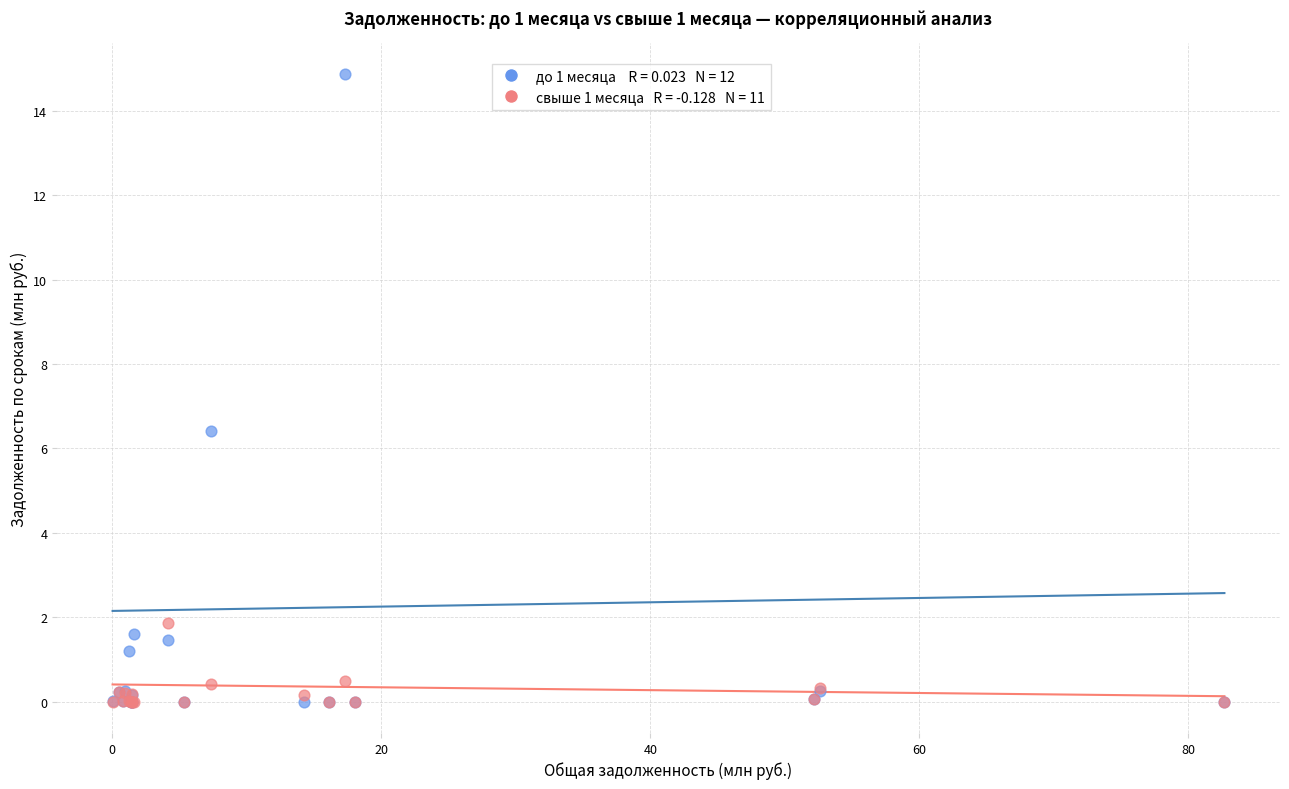

Across all series, what Y value is closest to 7?

6.4